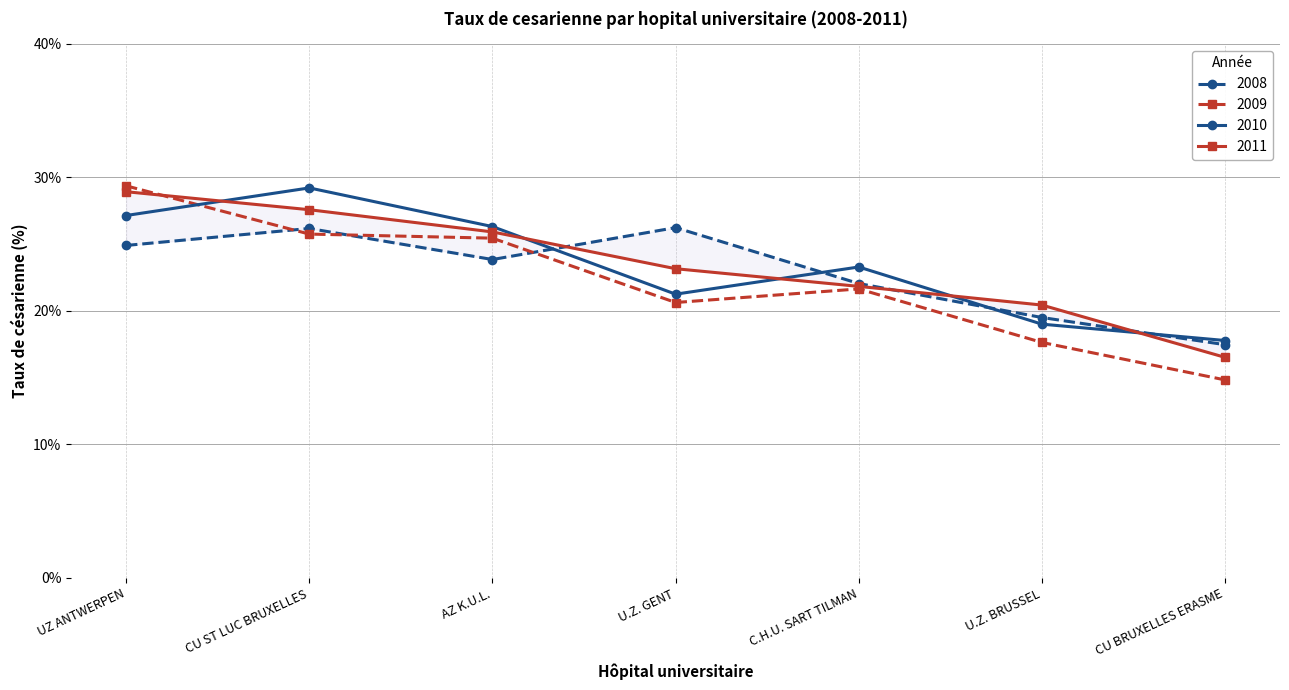

At which label does 2009 reach its peak?

UZ ANTWERPEN